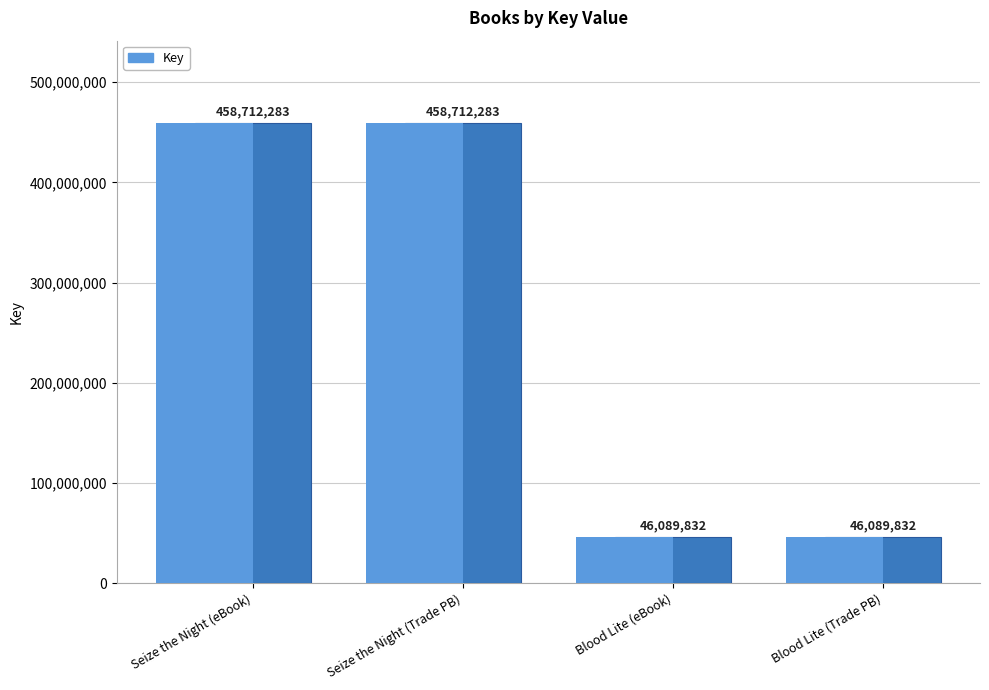

Which category has the lowest value across all series?

Blood Lite (eBook)